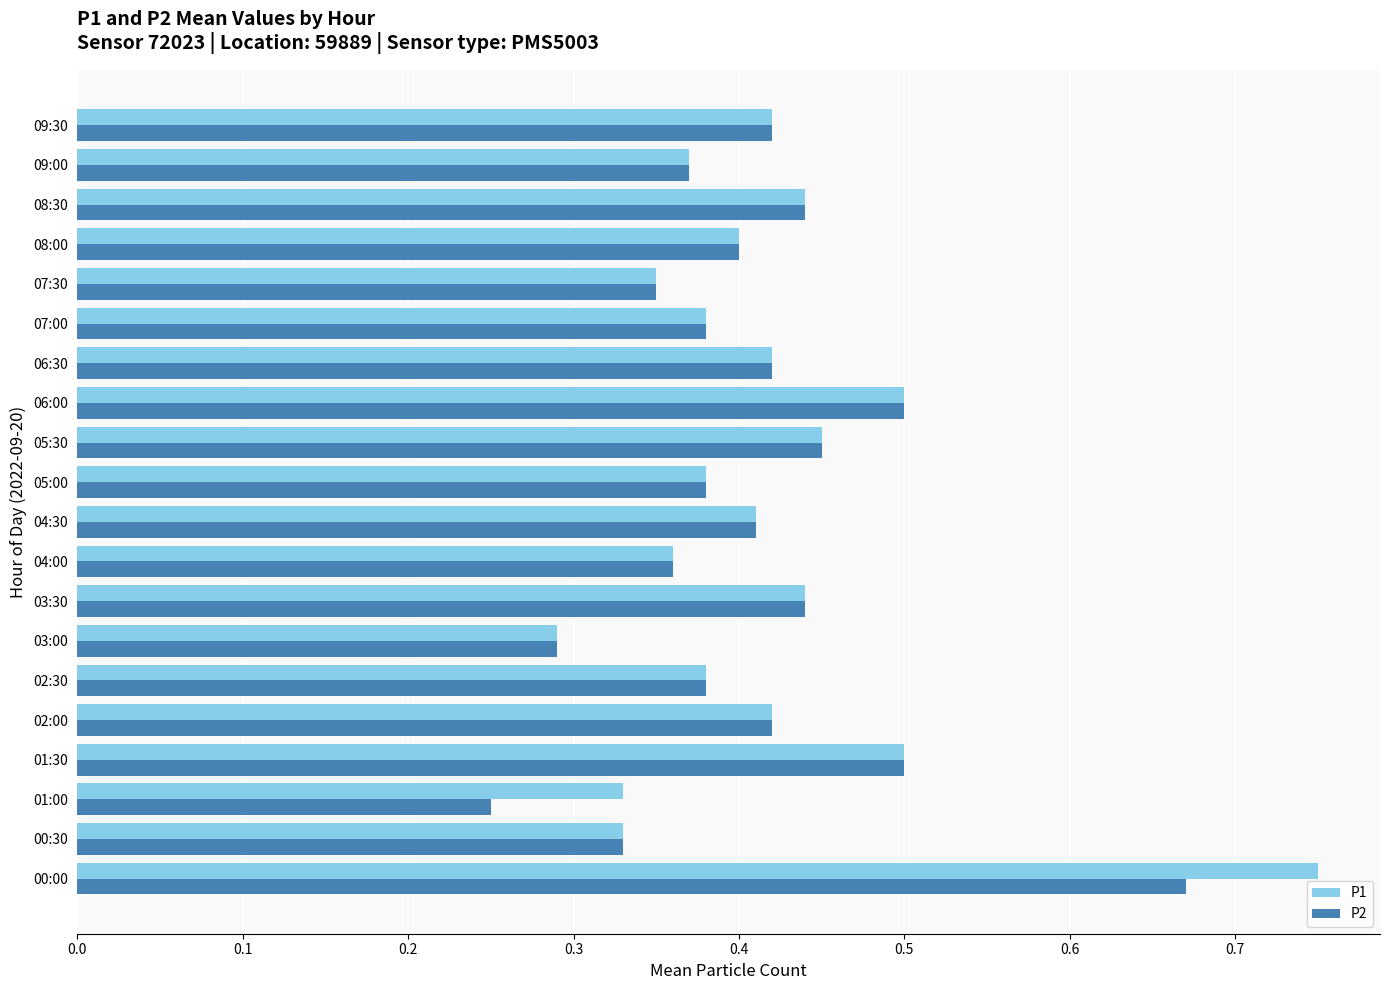

Count the P1 values in the range 0 to 1.

20